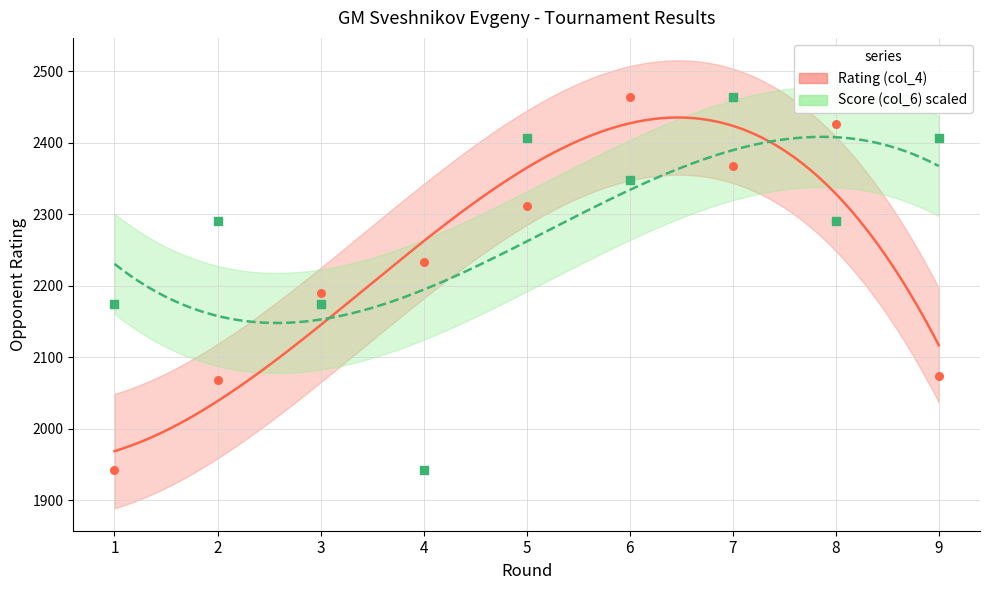

At how many categories does at least one series exceed 2163?

9